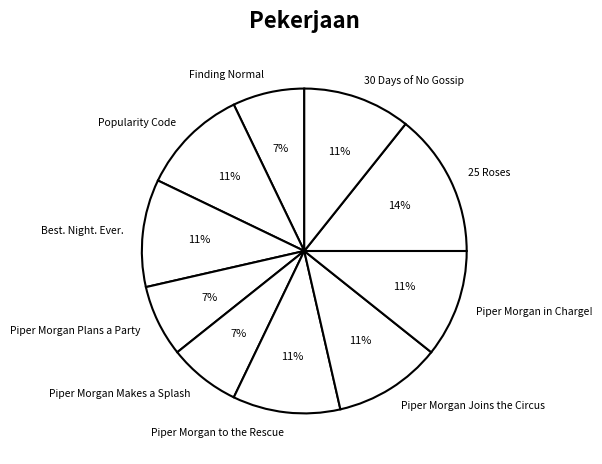

The Piper Morgan to the Rescue slice represents 20% of the pie. True or false?

False